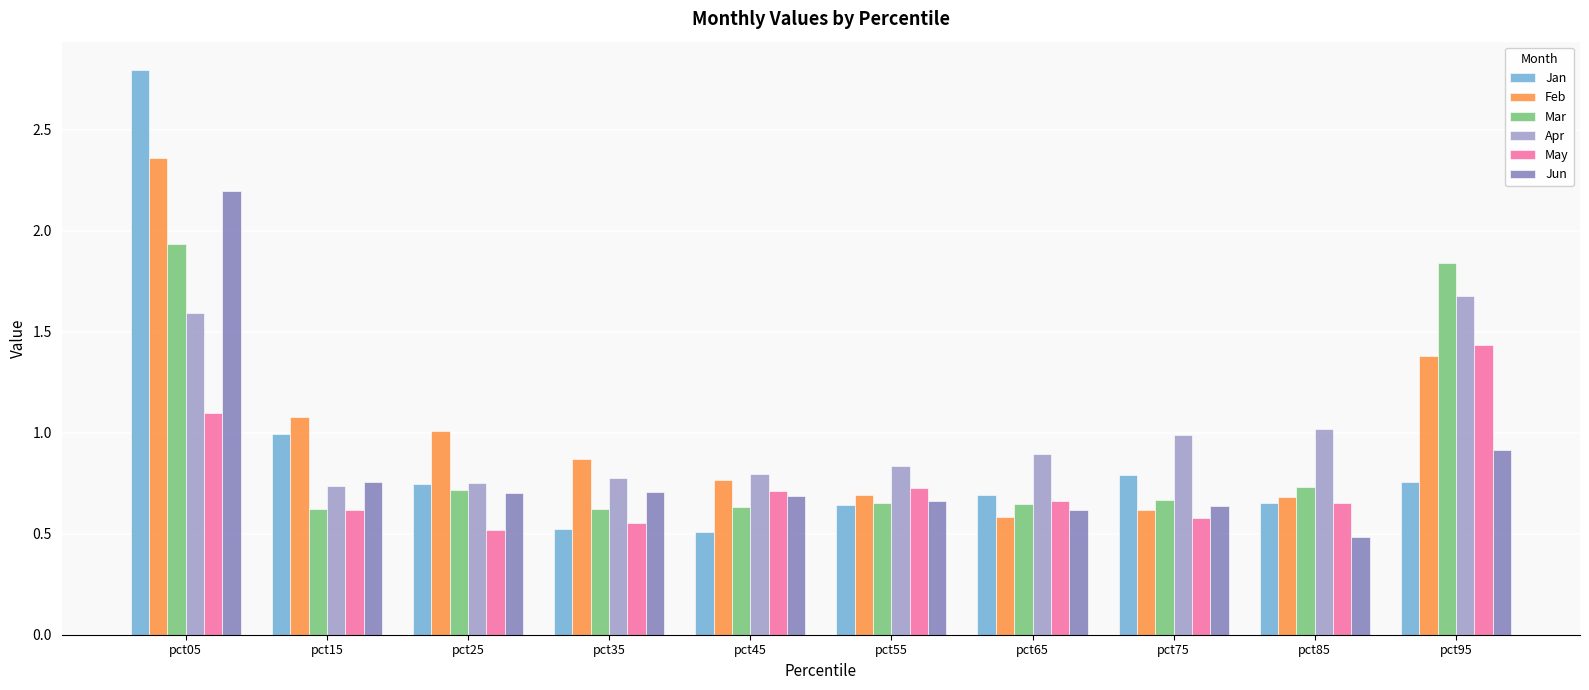

What is the sum of the Jun values at pct75 and pct85?

1.1